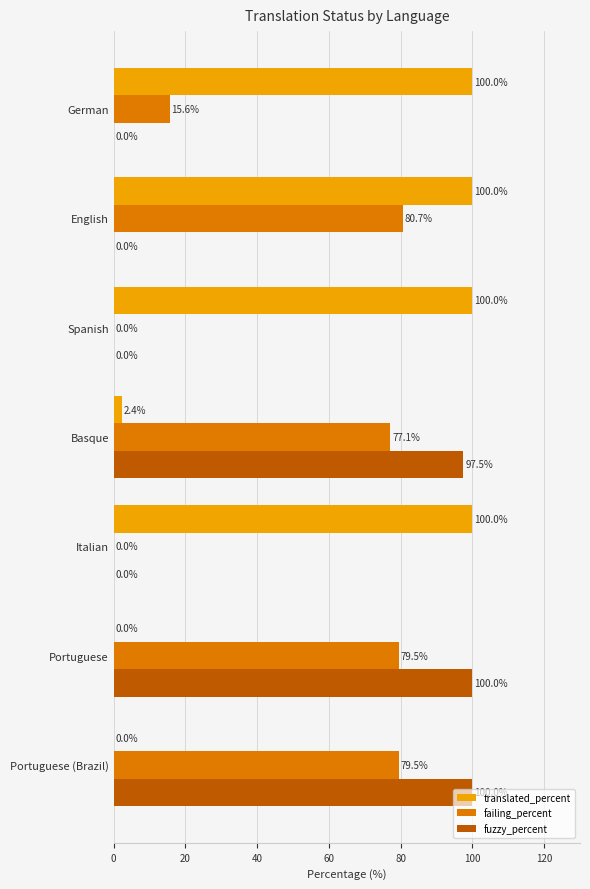

What is the approximate value of failing_percent at Portuguese (Brazil)?

79.5